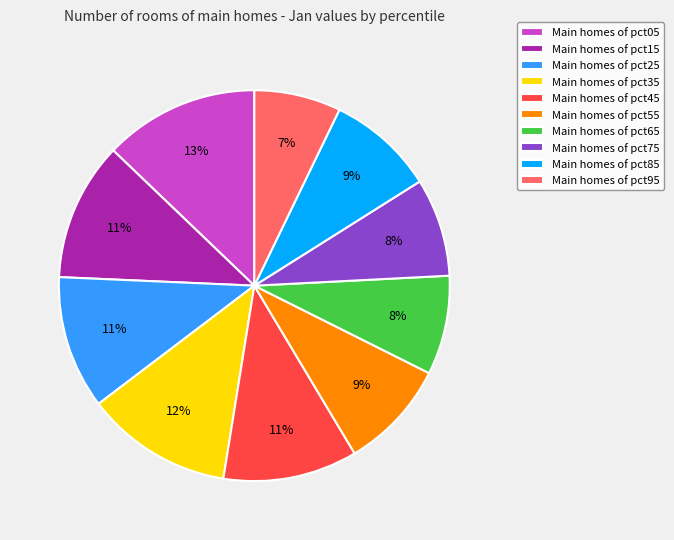

How many slices are in this pie chart?

10